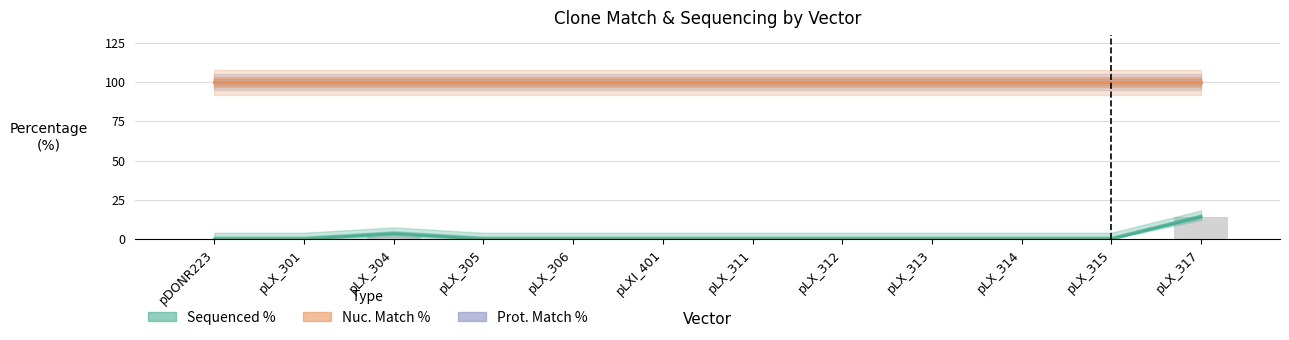

At which category is the sum across all series the highest?

pLX_317